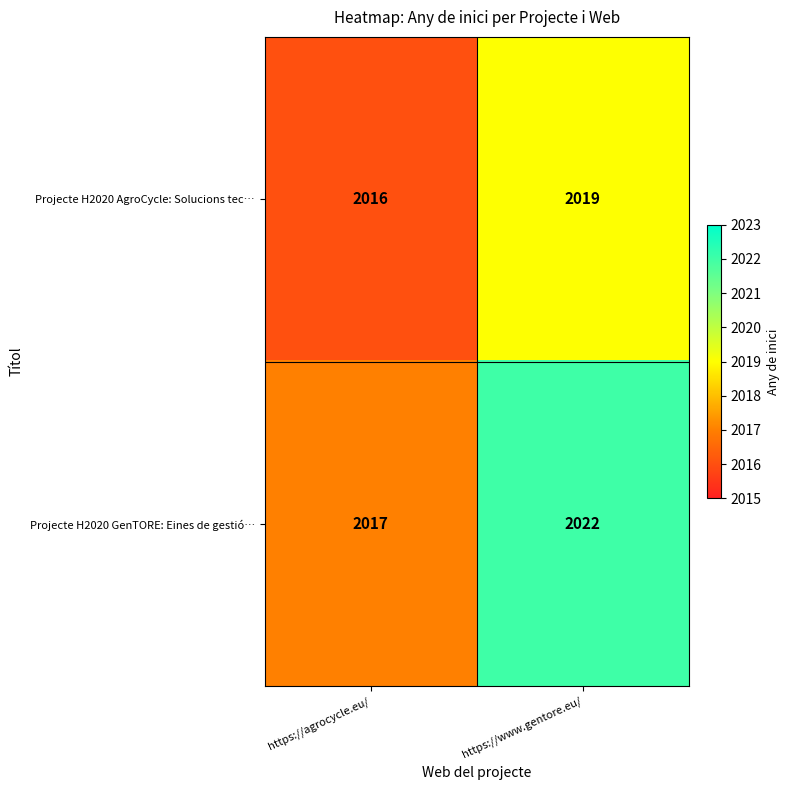

What is the approximate value of Projecte H2020 AgroCycle: Solucions tec… at https://agrocycle.eu/?

2016